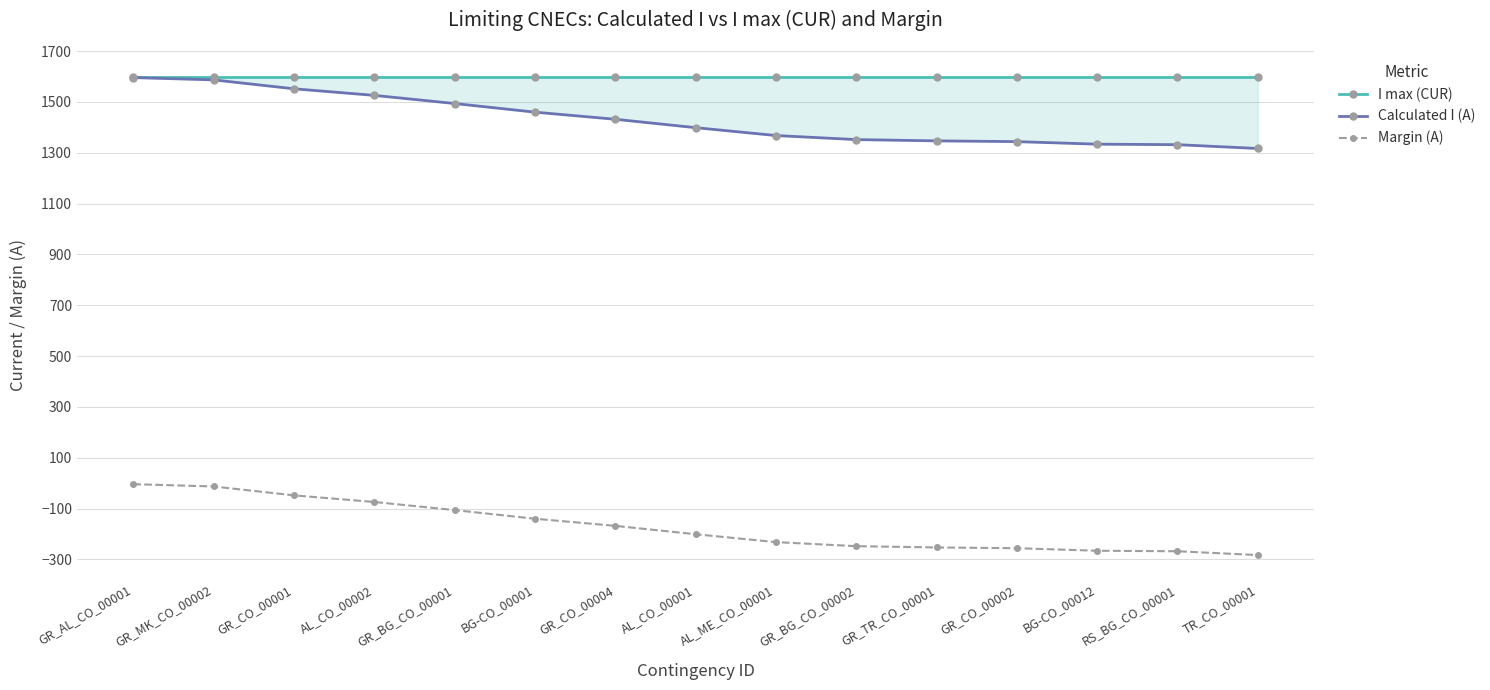

True or false: Calculated I (A) has a value of 288 at TR_CO_00001.

False